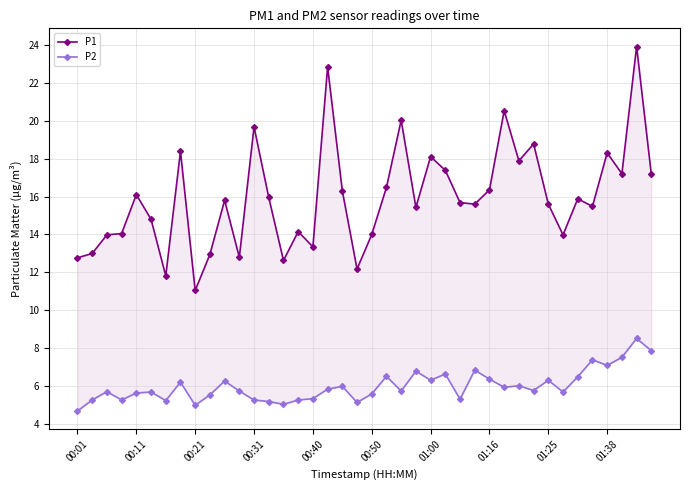

Count the number of categories in the chart.

40